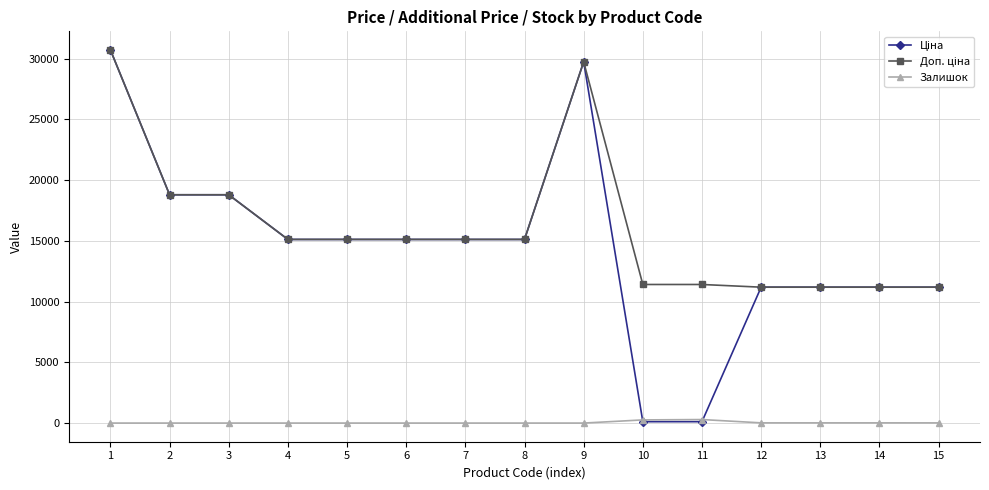

At how many categories does at least one series exceed 10065?

15